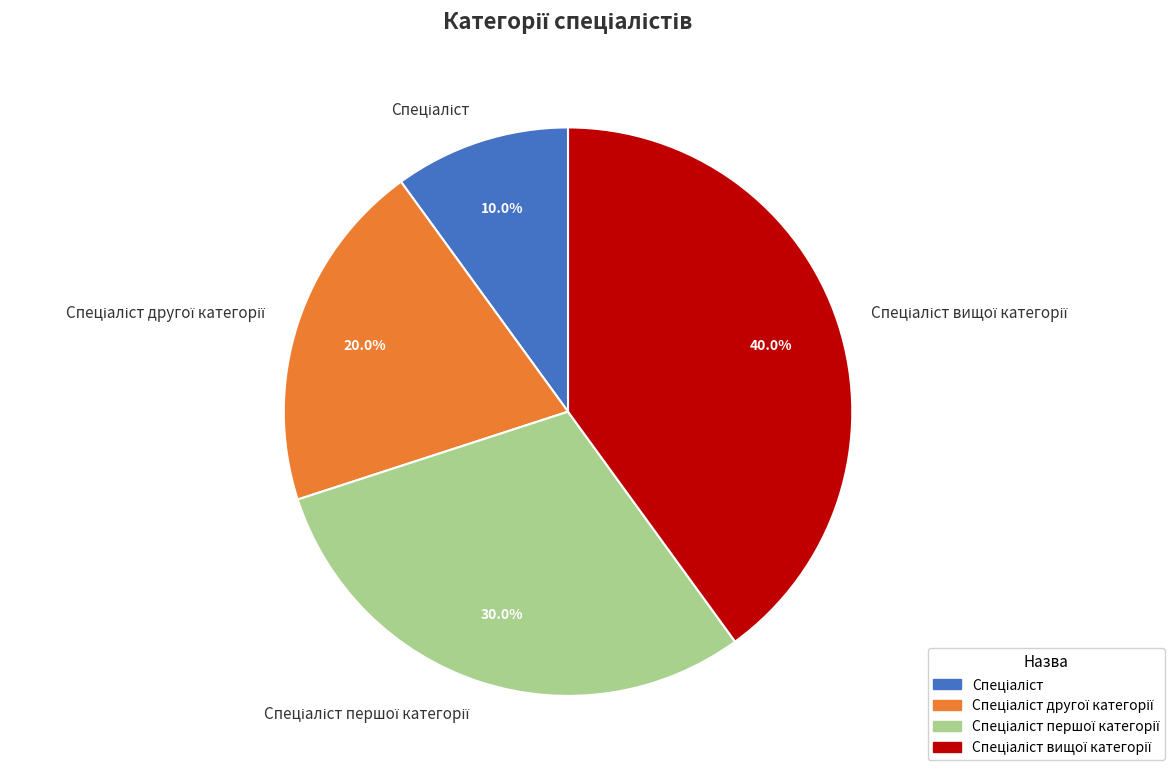

To the nearest percent, what is the average slice percentage?

25%